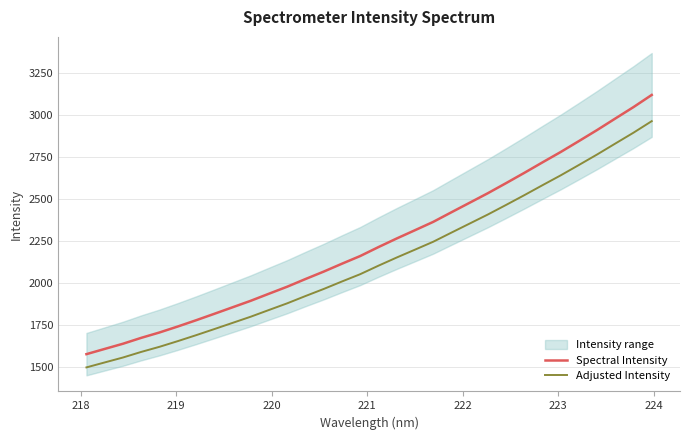

What is the smallest value displayed?

1497.7